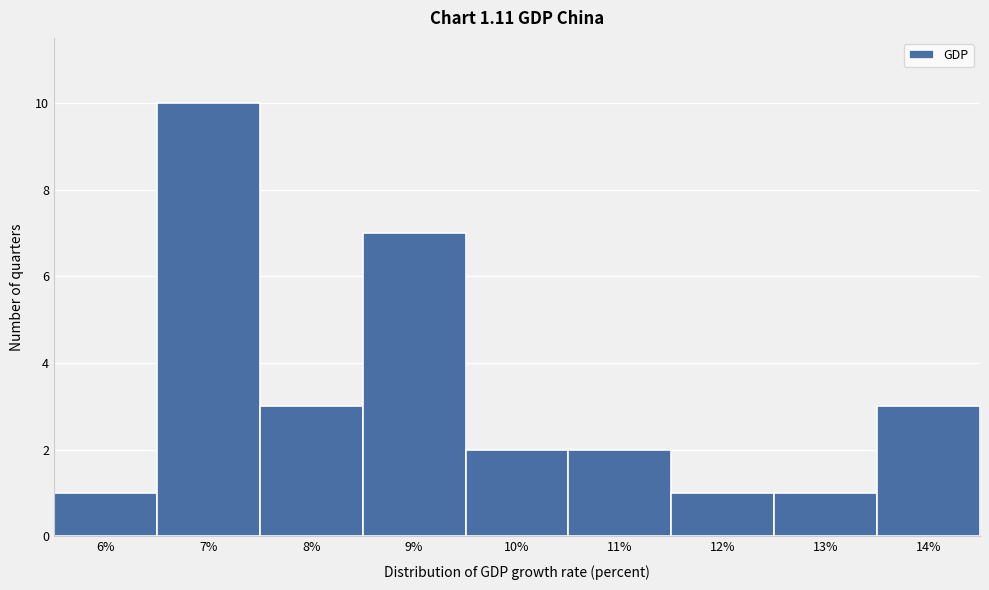

Reading right to left, extract all data points from this chart.

14%=3	13%=1	12%=1	11%=2	10%=2	9%=7	8%=3	7%=10	6%=1